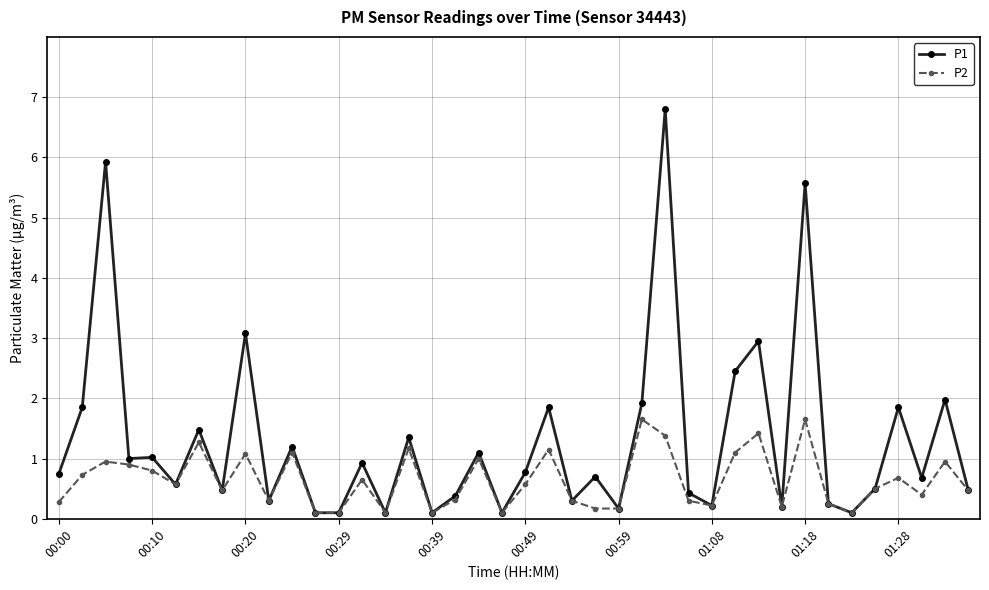

Which series has the largest range (max minus min)?

P1